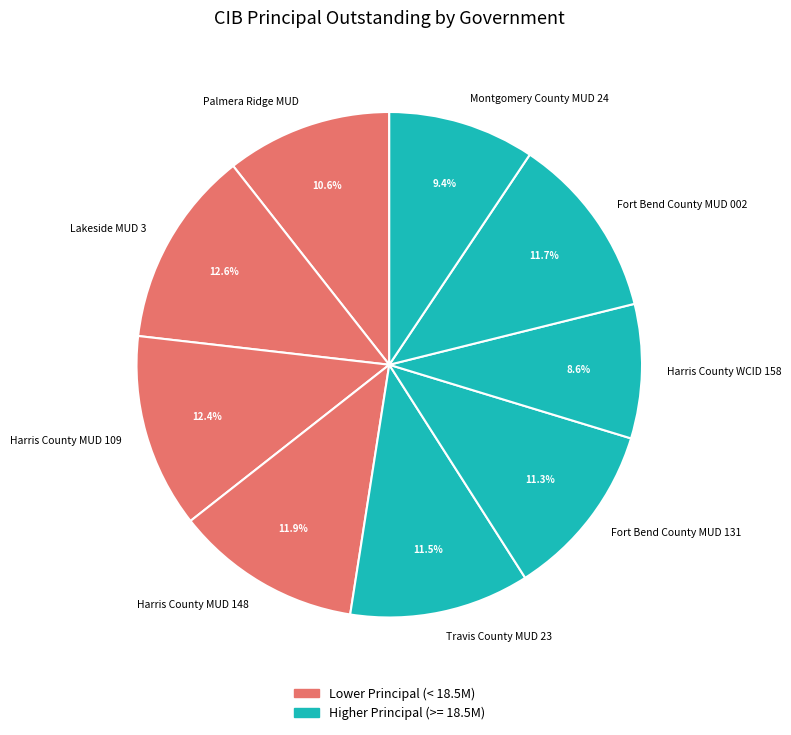

What is the smallest slice in the pie chart?

Harris County WCID 158